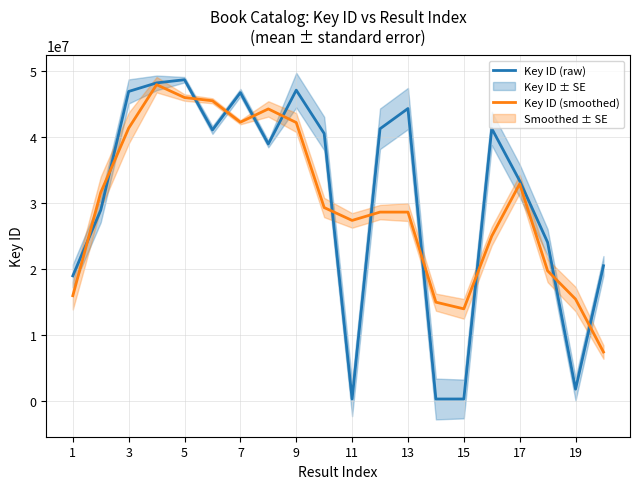

The value of Key ID (raw) at 9 is 17137582.7. True or false?

False